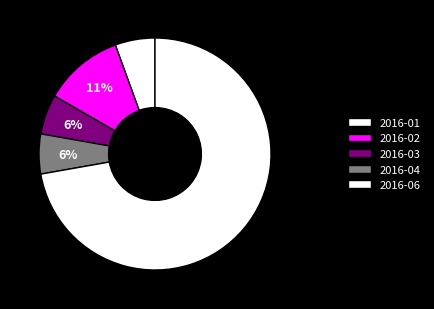

The 2016-01 slice represents 13% of the pie. True or false?

False